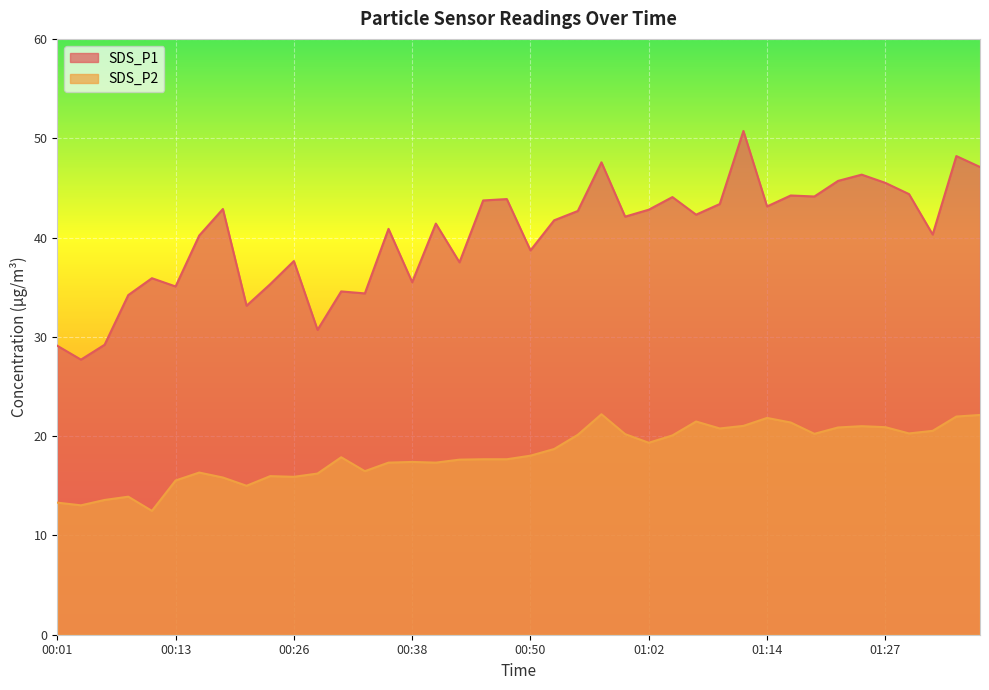

How many data points in SDS_P2 are above 18?

20